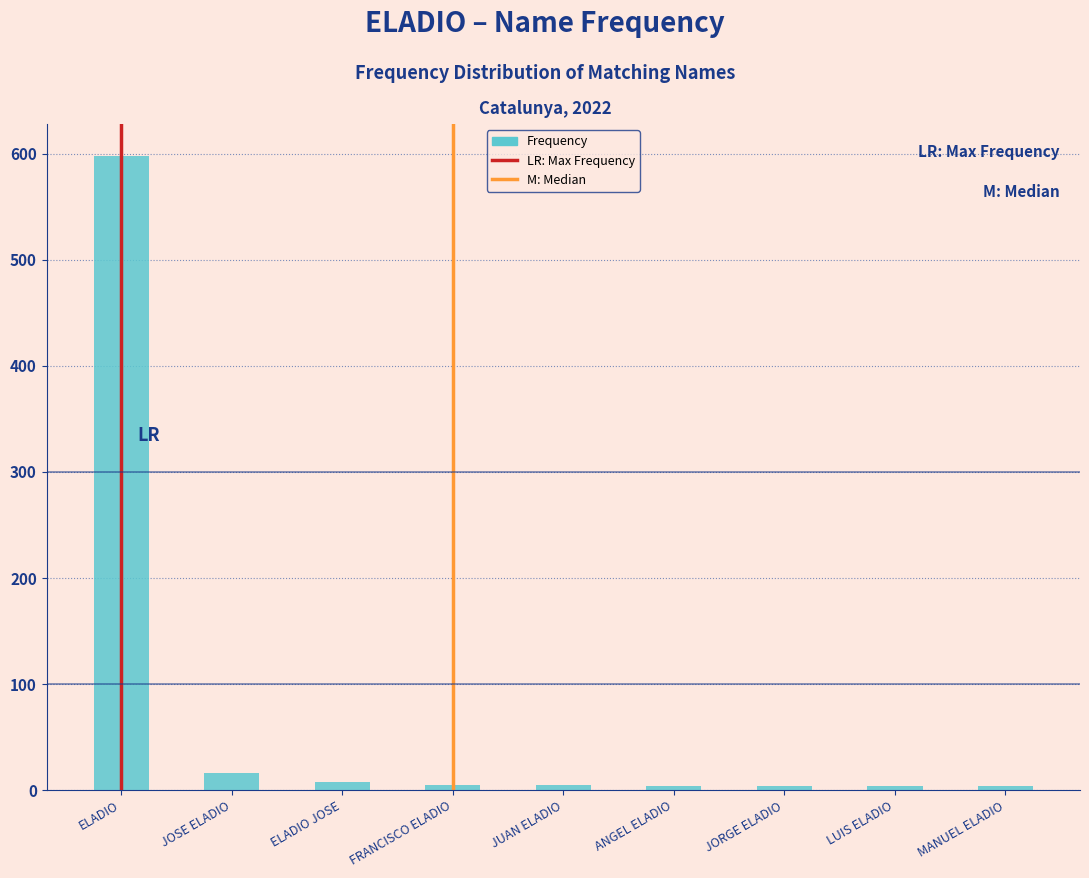

What is the label of the 3rd bar from the right?

JORGE ELADIO